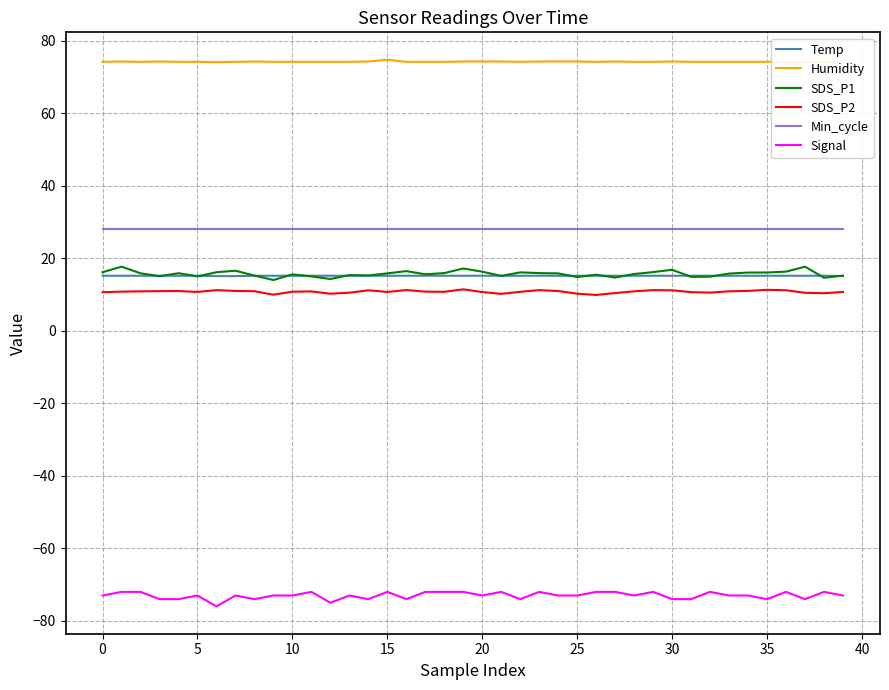

True or false: Min_cycle and SDS_P2 cross at least once.

False